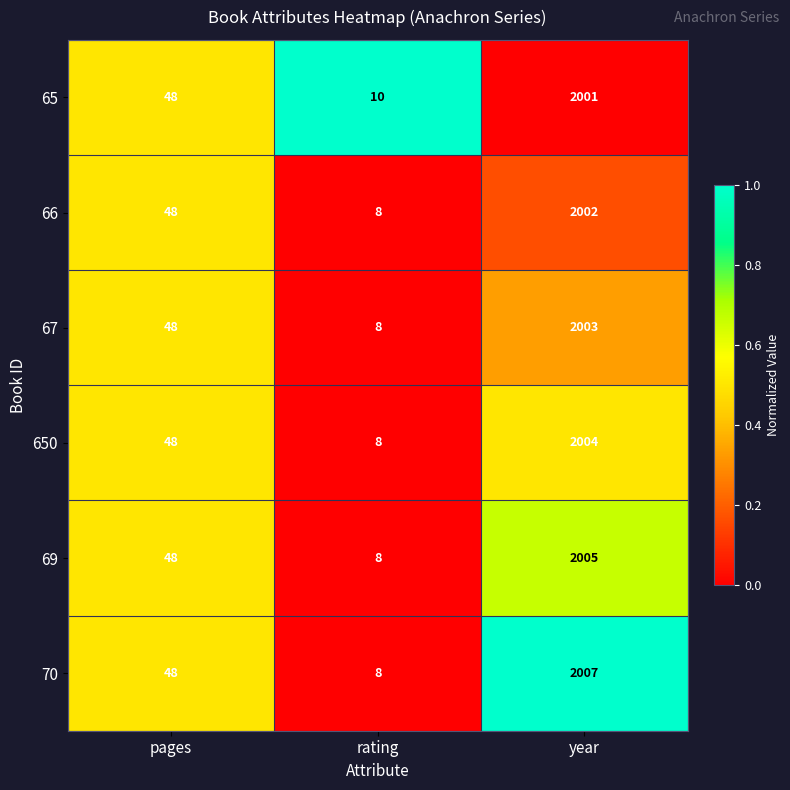

Is it true that 65 equals 456 at year?

False